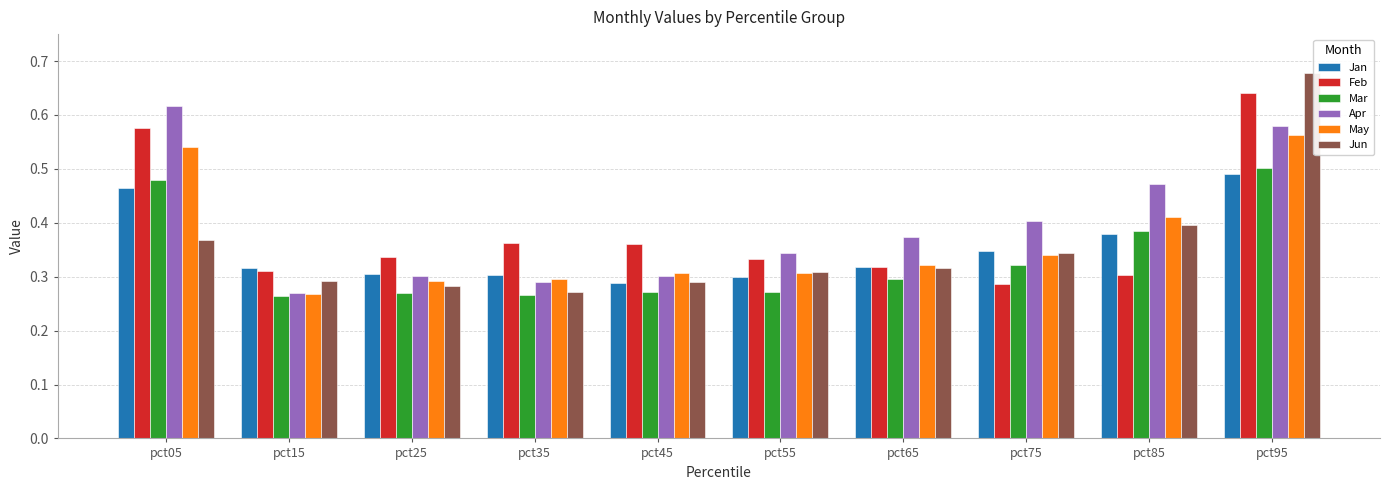

Which series has the widest spread of values?

Jun